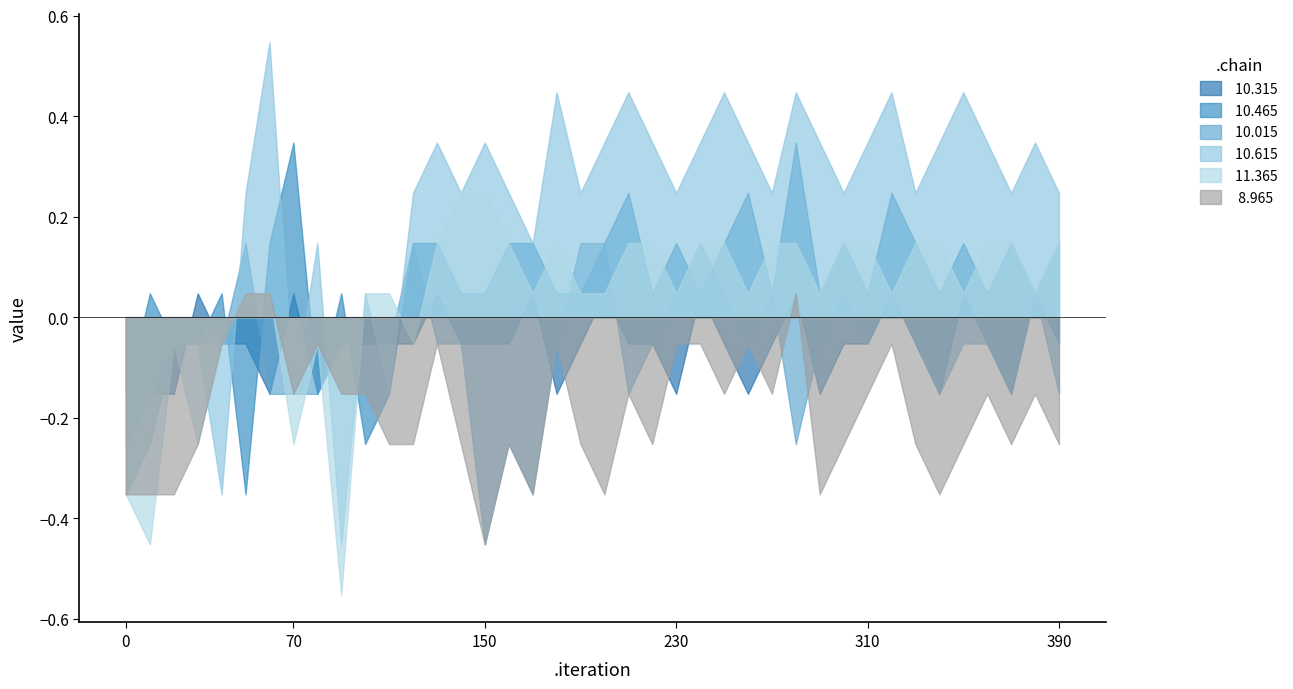

Which series has the largest range (max minus min)?

 10.615